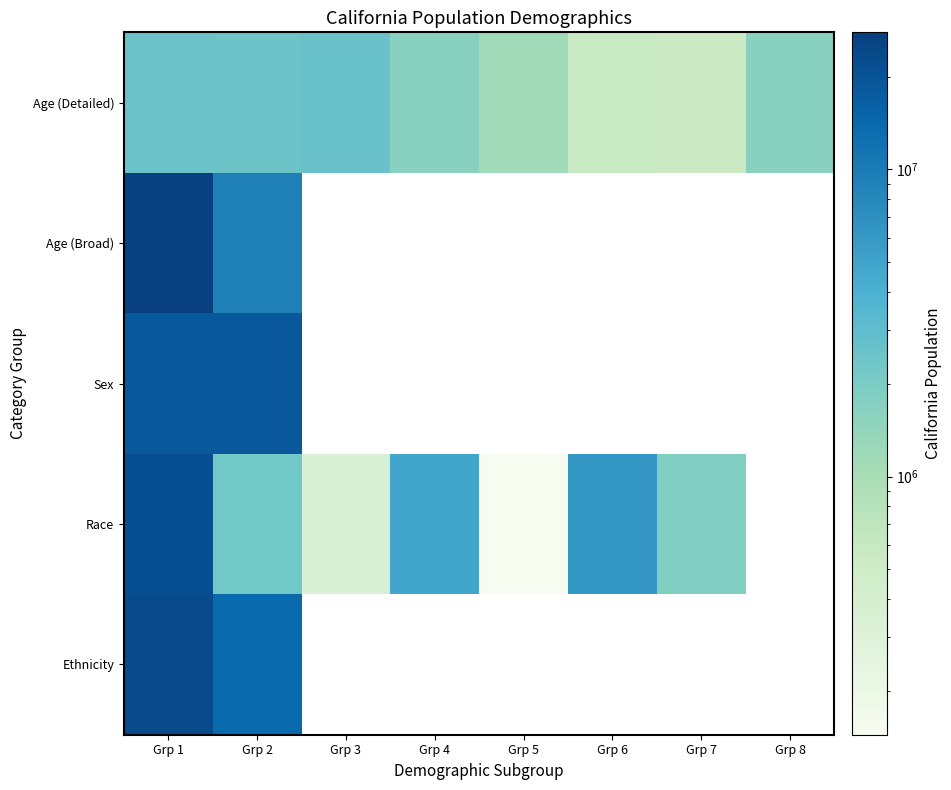

At which category is the sum across all series the highest?

Grp 1